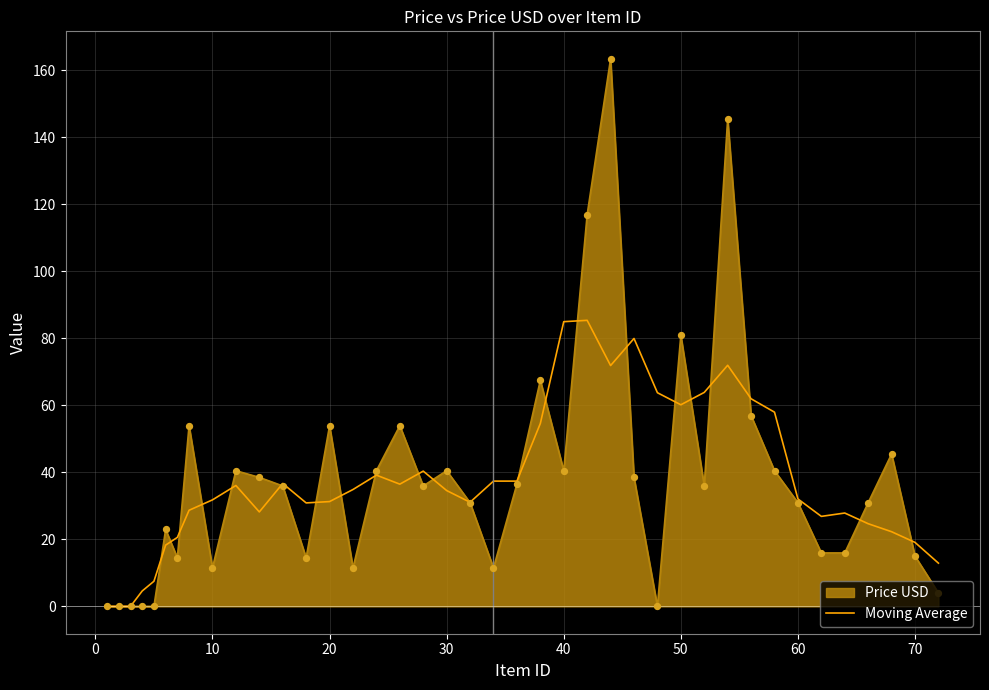

Which series has the widest spread of values?

Price USD